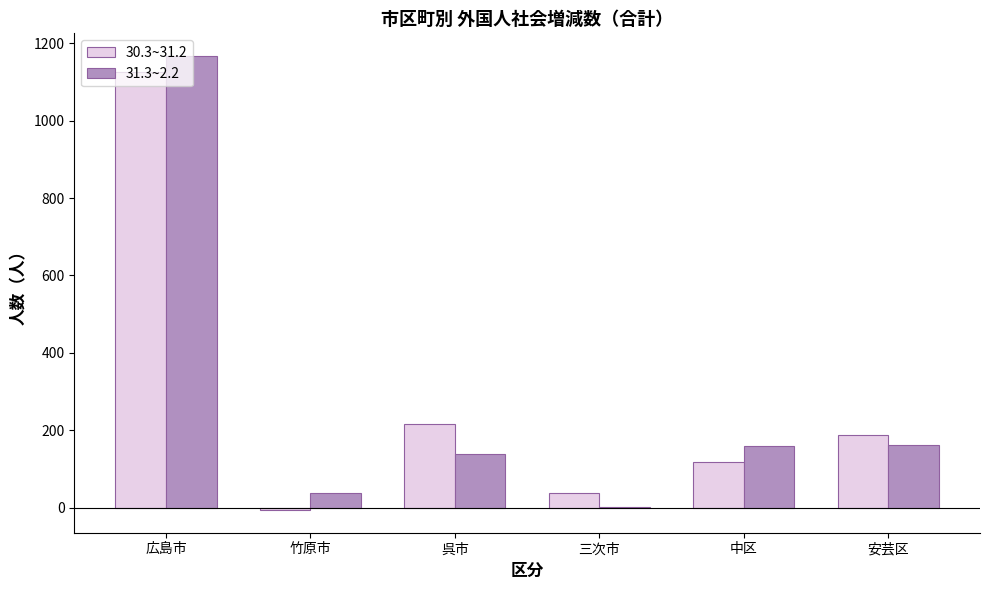

Is the value of 30.3~31.2 at 中区 greater than the value of 31.3~2.2 at 広島市?

No